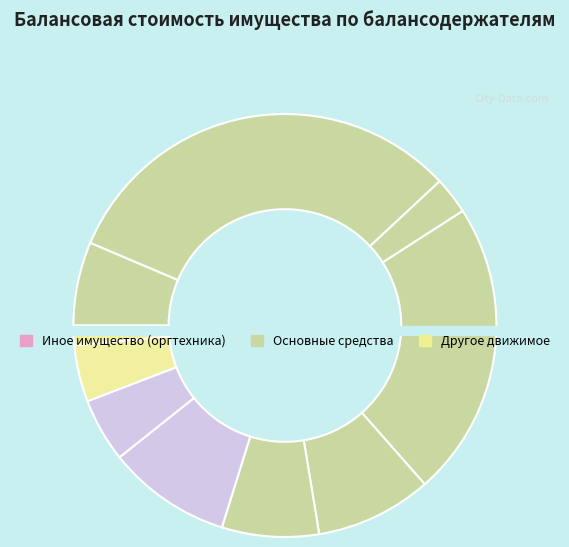

Count the number of slices in the pie.

10